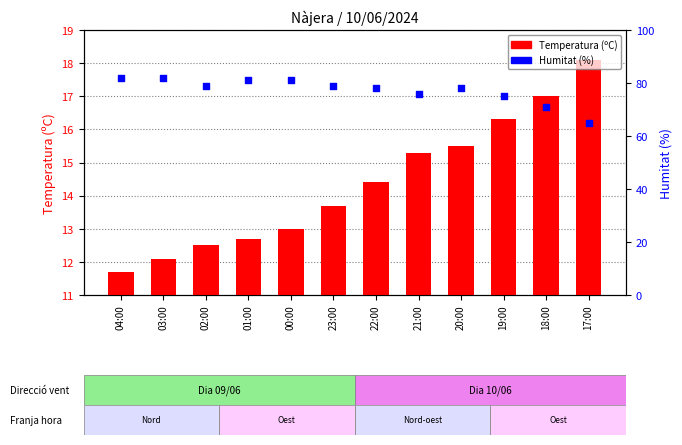

Which series has the widest spread of Y values?

Humitat (%)